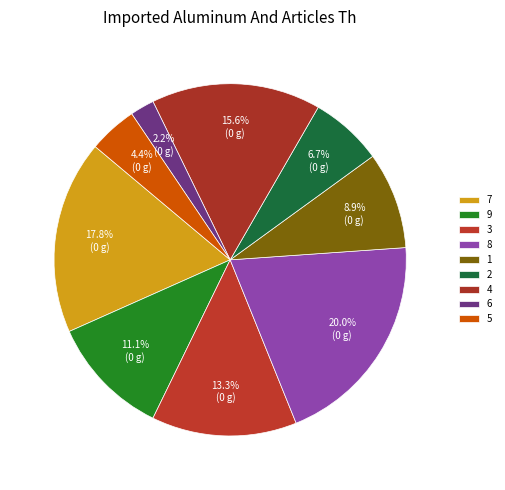

Count the number of slices in the pie.

9